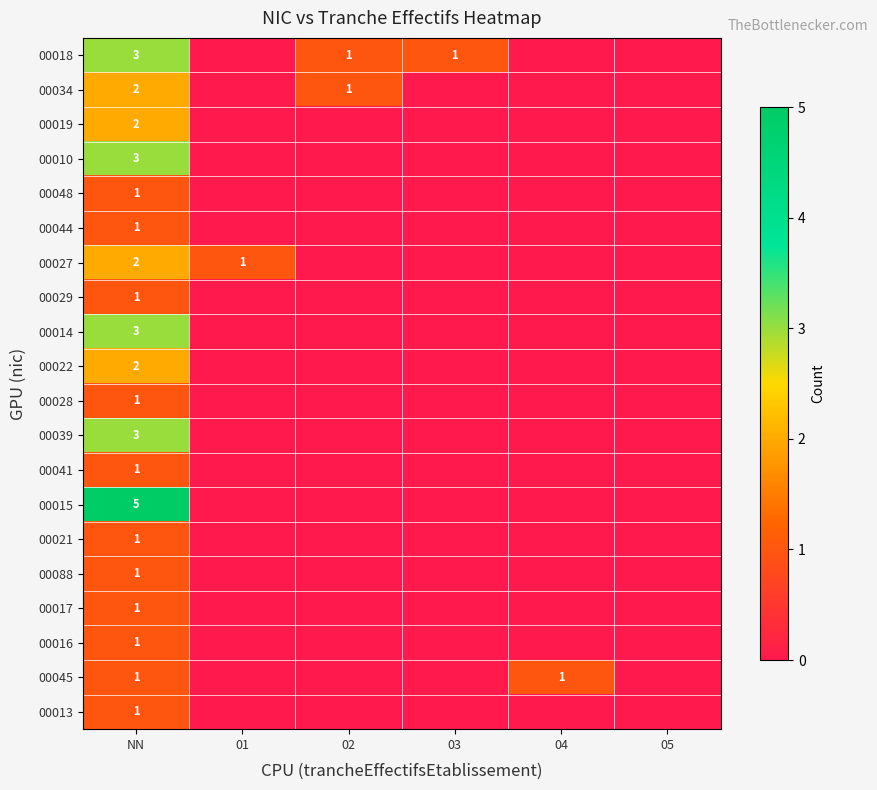

What is the total value across all series at NN?

36